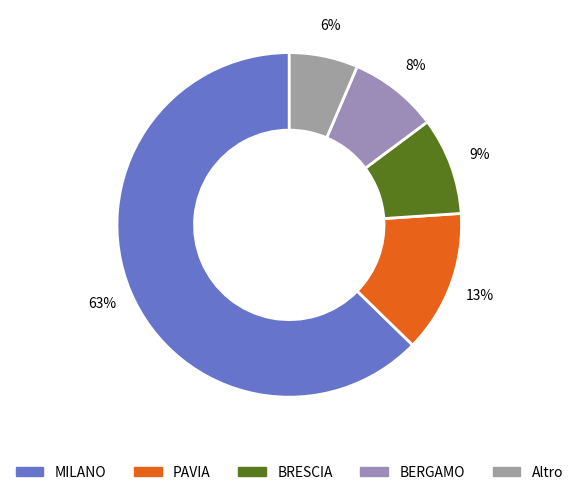

Count the number of slices in the pie.

5